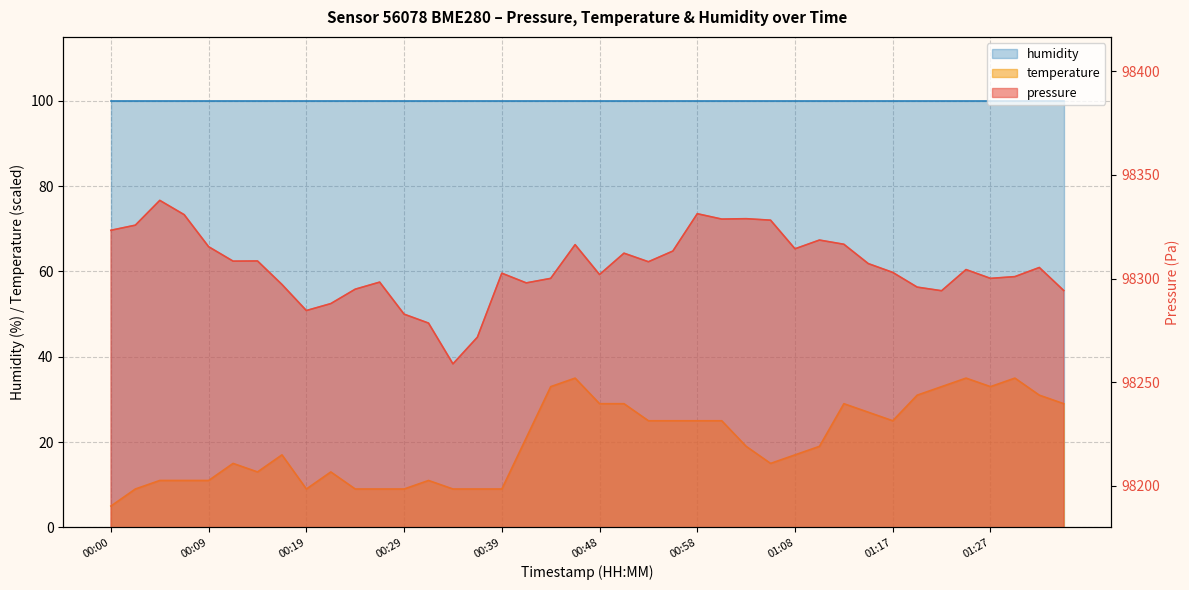

True or false: pressure and temperature intersect in this chart.

False